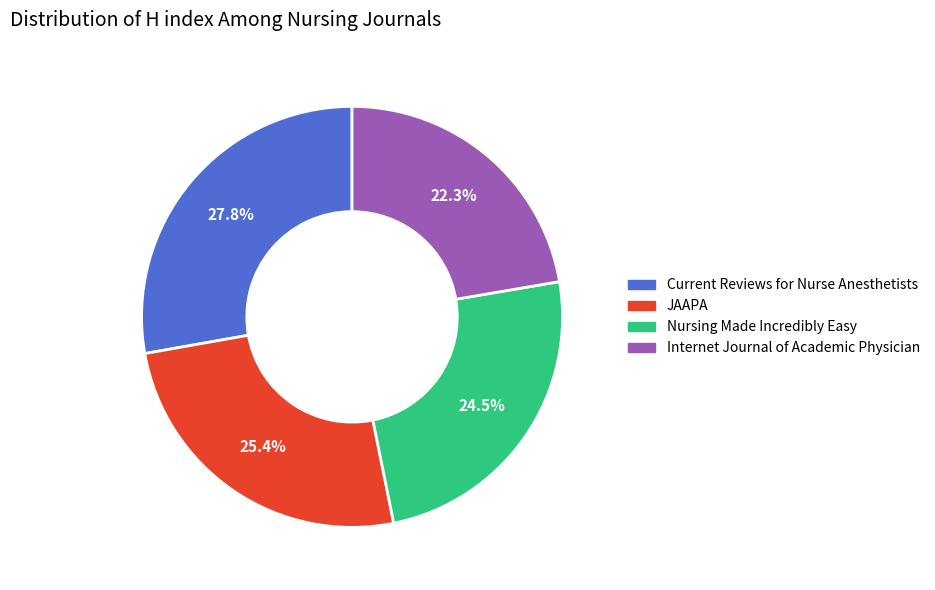

What percentage is the JAAPA slice, to the nearest percent?

25%